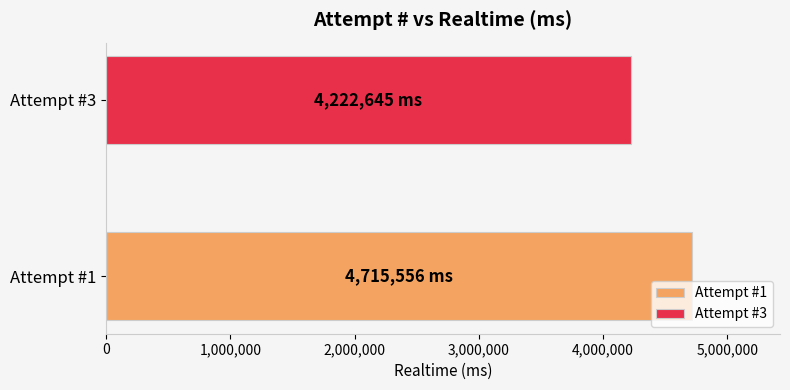

What is the maximum value shown in the chart?

4715556